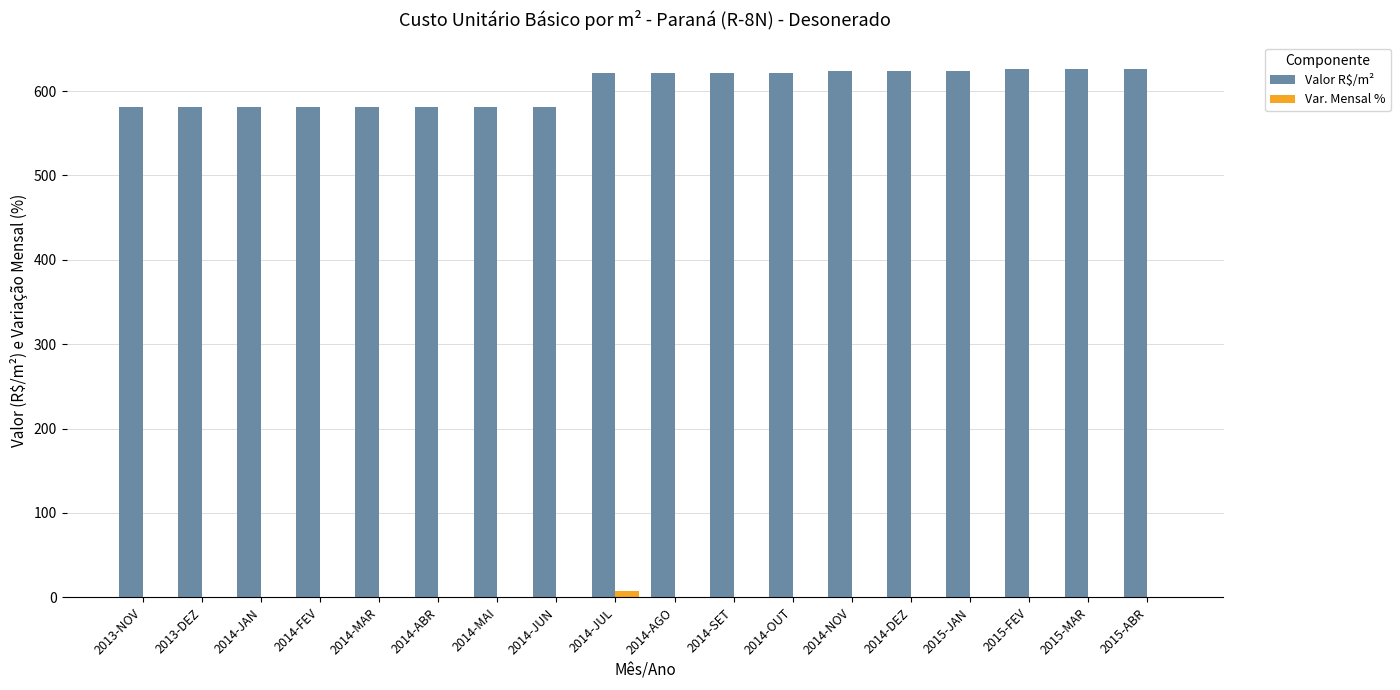

True or false: Var. Mensal % has a value of 0.0 at 2014-ABR.

True